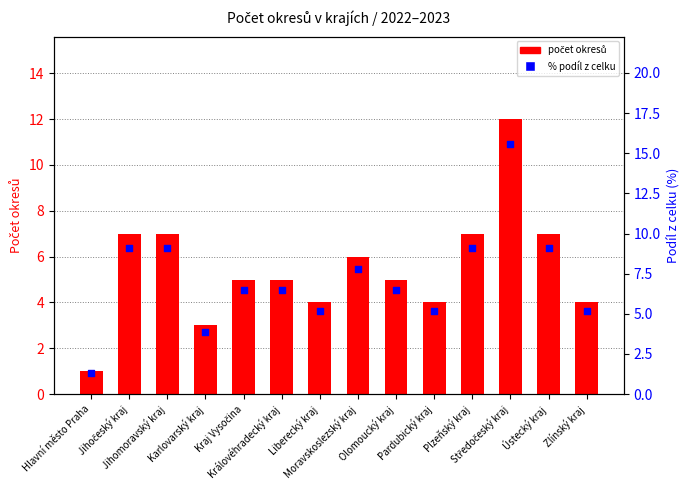

What is the total value across all series at Středočeský kraj?

27.6